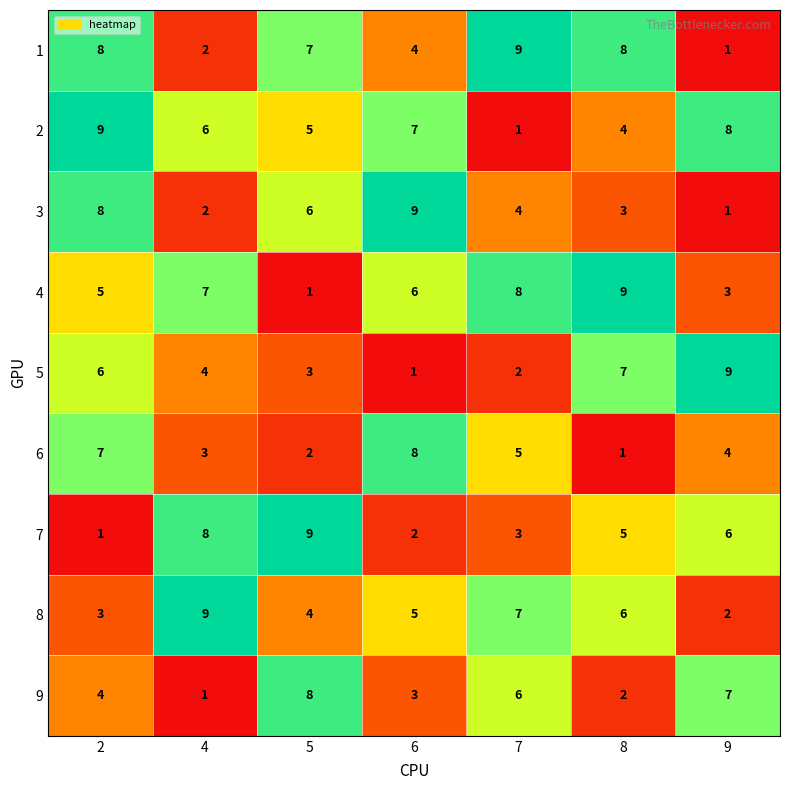

What is the approximate value of 8 at 5?

4